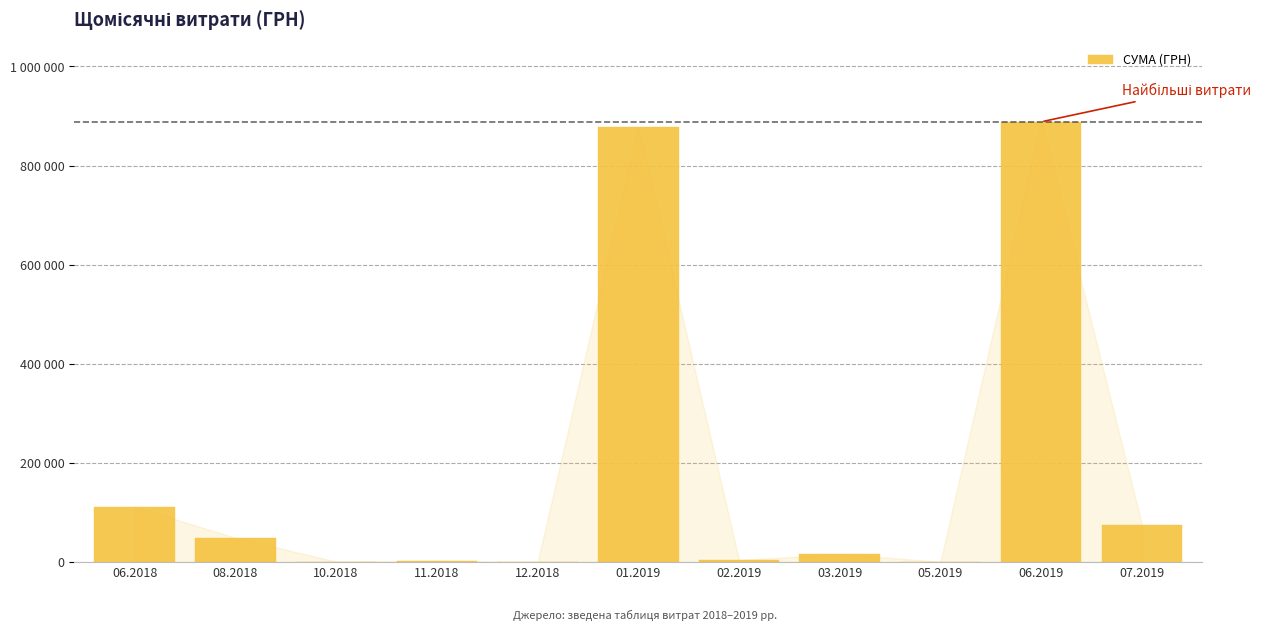

What is the difference between the maximum and minimum values?

888317.1